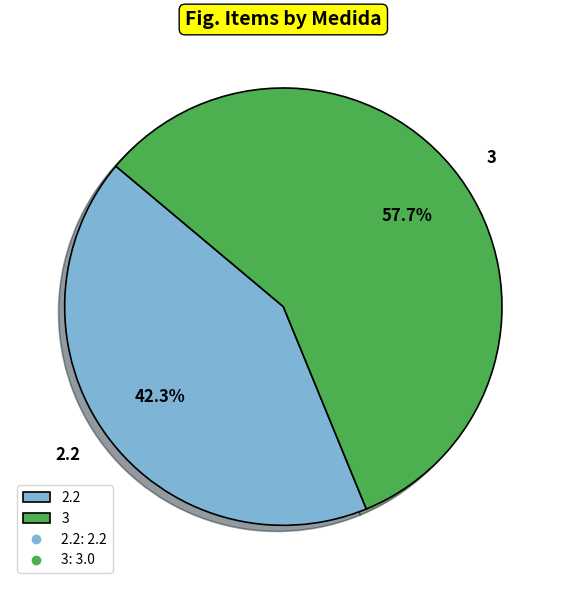

Which slice is the smallest?

2.2